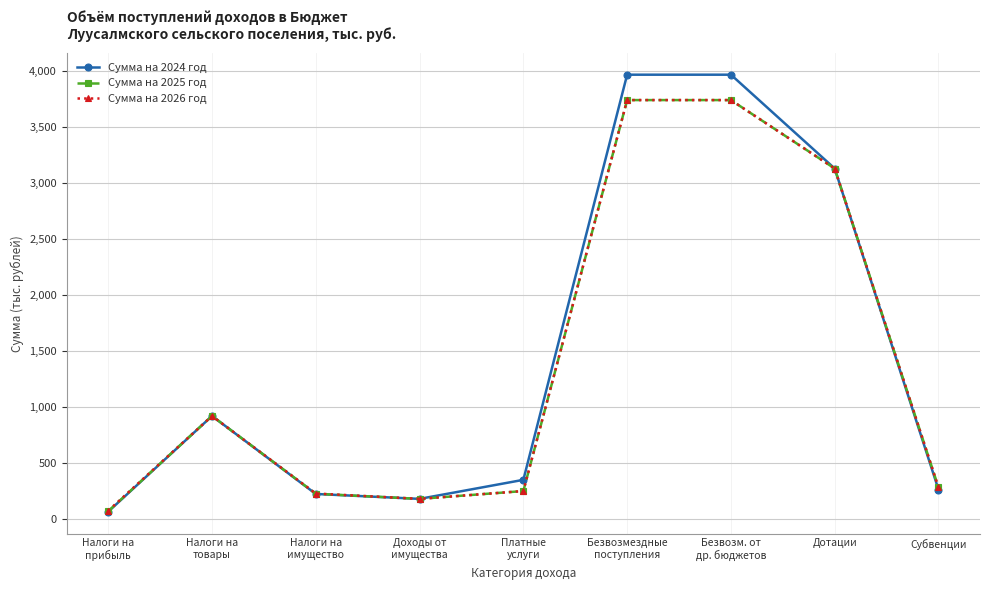

Reading right to left, transcribe all the data shown in this chart.

Сумма на 2024 год: Субвенции=263.7	Дотации=3130.0	Безвозм. от
др. бюджетов=3967.8	Безвозмездные
поступления=3967.8	Платные
услуги=350.0	Доходы от
имущества=180.0	Налоги на
имущество=223.9	Налоги на
товары=920.2	Налоги на
прибыль=65.5
Сумма на 2025 год: Субвенции=282.0	Дотации=3130.0	Безвозм. от
др. бюджетов=3741.1	Безвозмездные
поступления=3741.1	Платные
услуги=250.0	Доходы от
имущества=180.0	Налоги на
имущество=225.9	Налоги на
товары=920.2	Налоги на
прибыль=69.9
Сумма на 2026 год: Субвенции=282.0	Дотации=3130.0	Безвозм. от
др. бюджетов=3741.1	Безвозмездные
поступления=3741.1	Платные
услуги=250.0	Доходы от
имущества=180.0	Налоги на
имущество=227.9	Налоги на
товары=920.2	Налоги на
прибыль=74.2